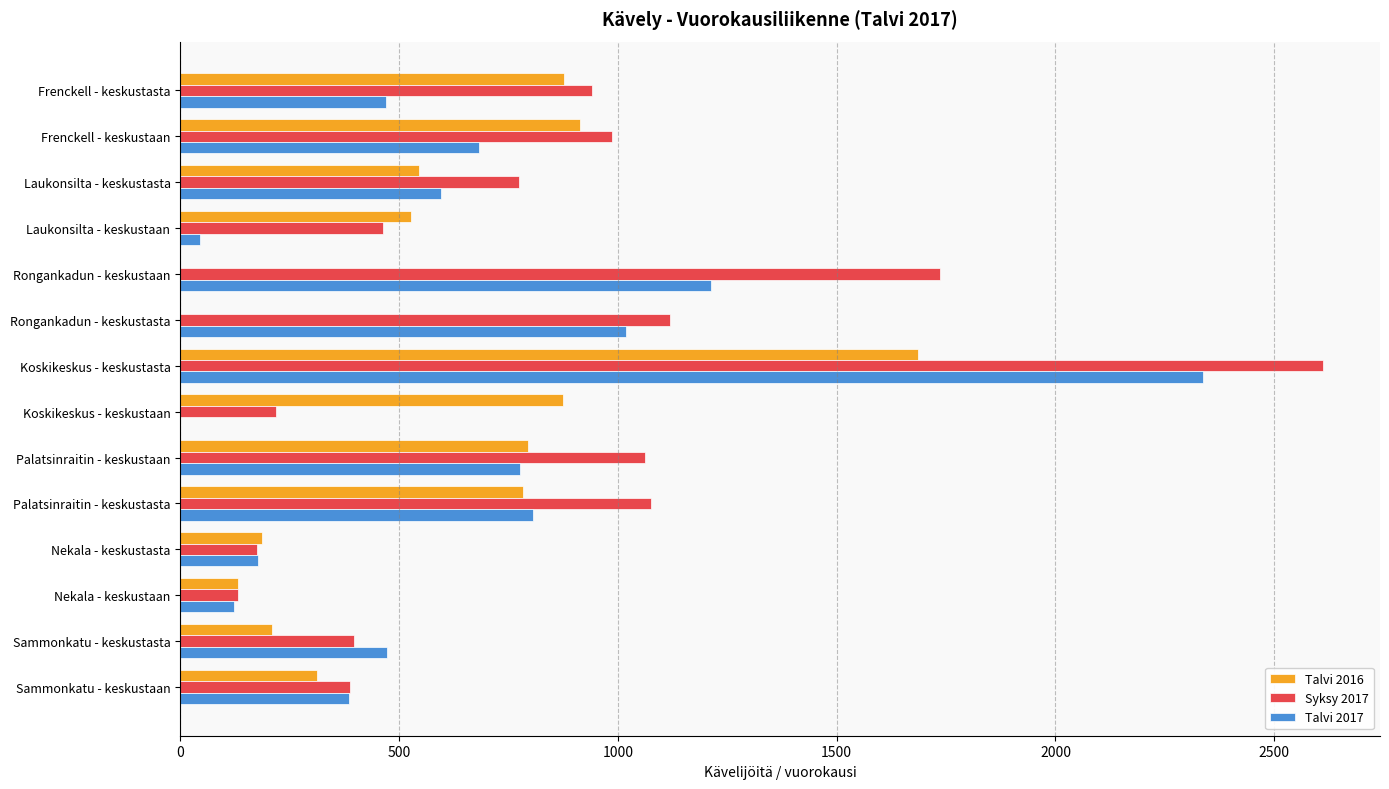

Read the Talvi 2016 value at Nekala - keskustaan.

132